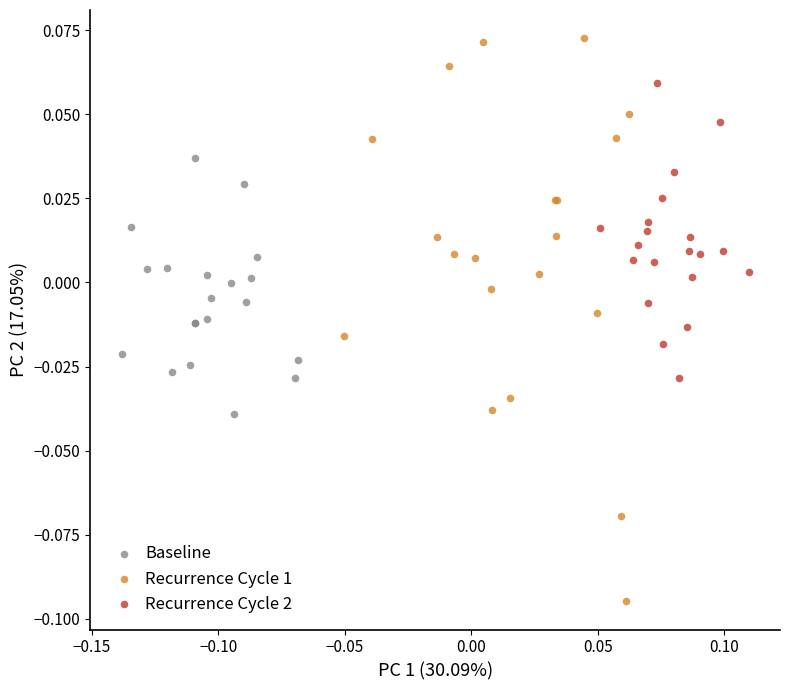

What are all the series names shown in the legend?

Baseline, Recurrence Cycle 1, Recurrence Cycle 2